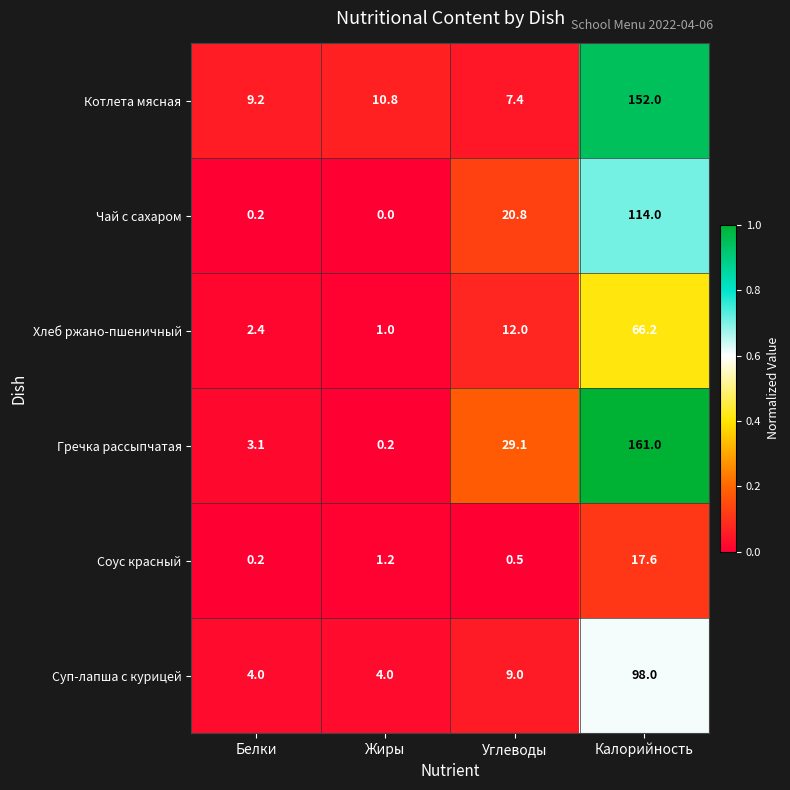

How many series are shown in this chart?

6